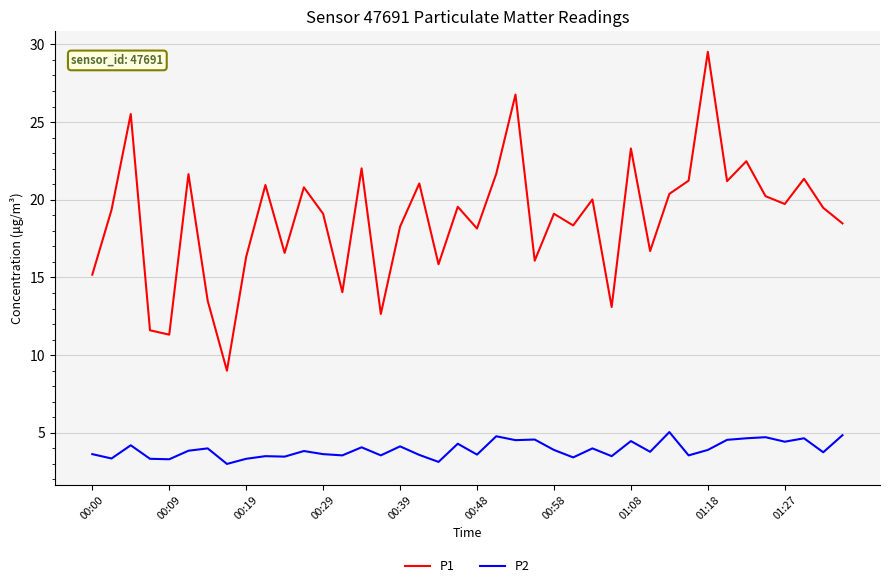

What is the smallest value displayed?

3.0